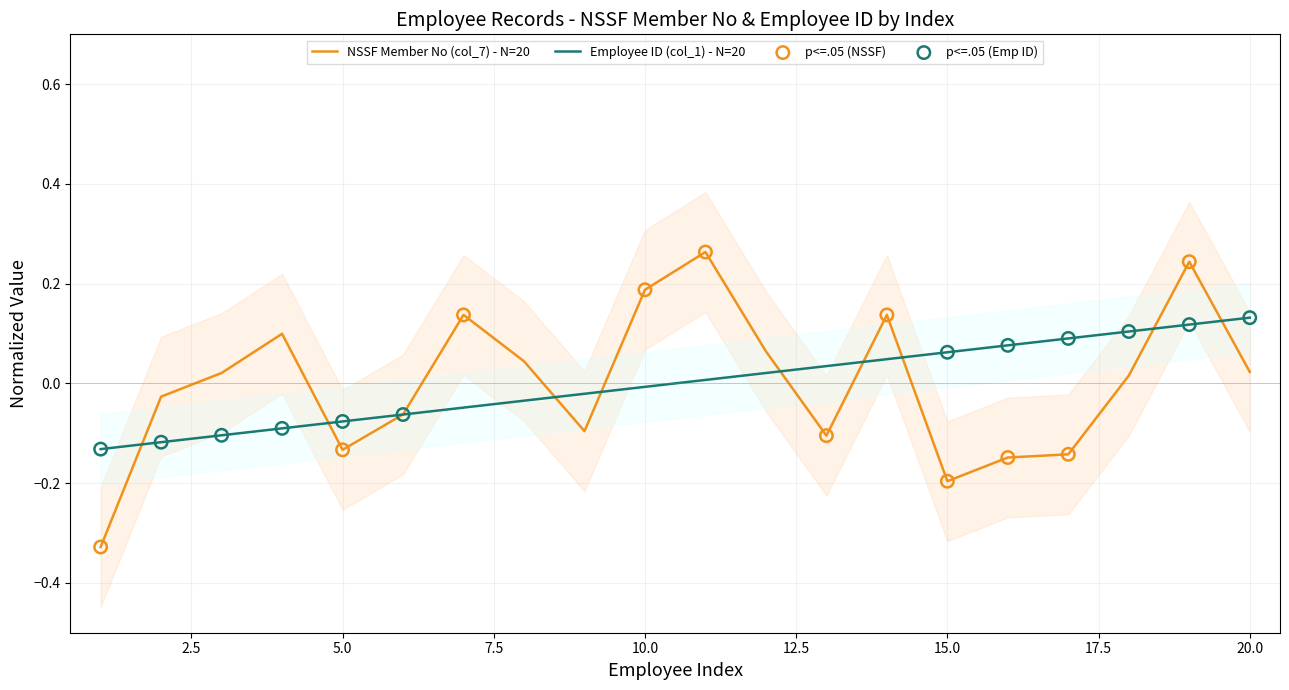

Which series contains the lowest Y value?

NSSF Member No (col_7)